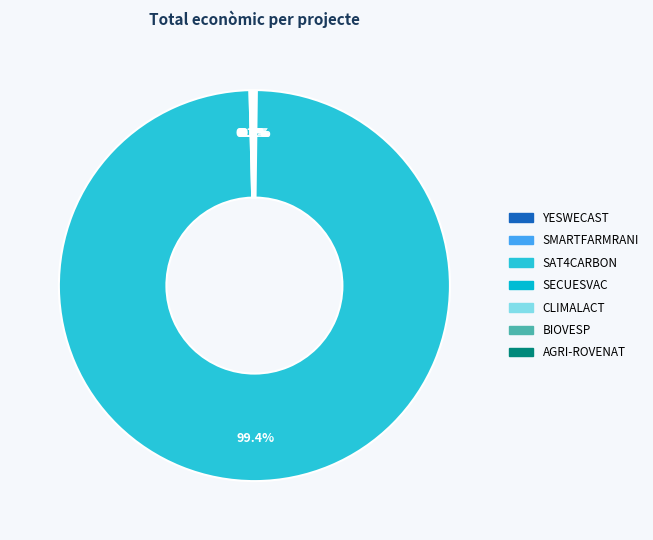

Rank the categories by value from highest to lowest.

SAT4CARBON, AGRI-ROVENAT, CLIMALACT, YESWECAST, BIOVESP, SMARTFARMRANI, SECUESVAC